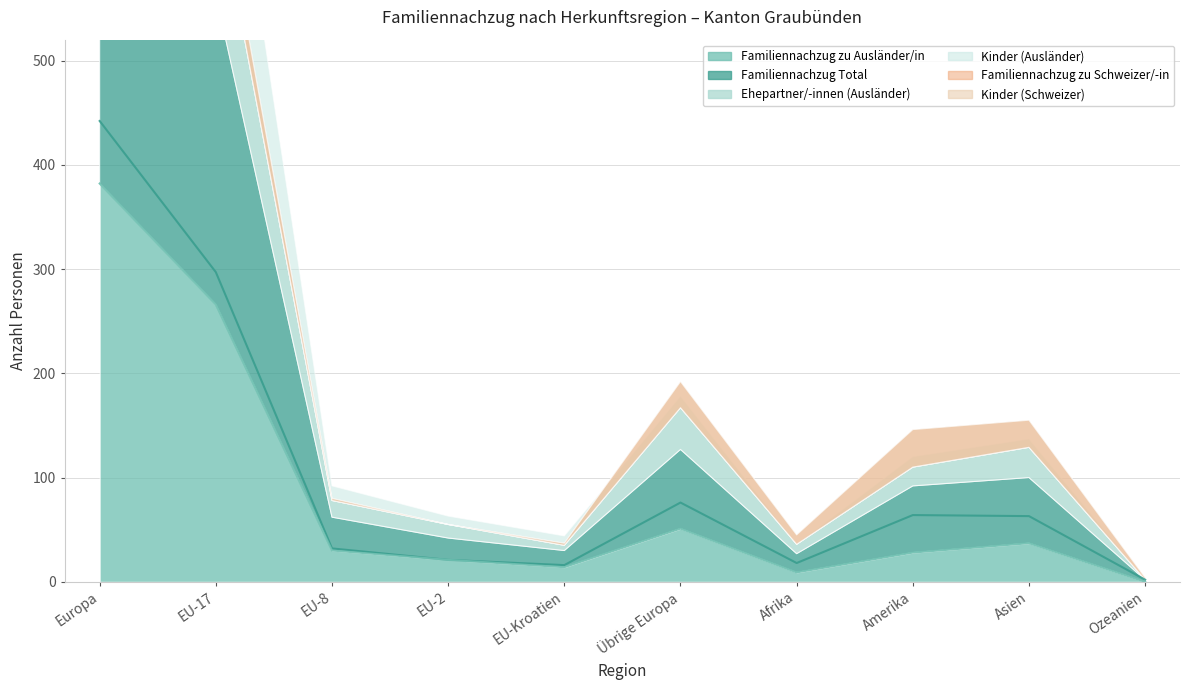

What is the difference between the highest and lowest values at Übrige Europa?

65